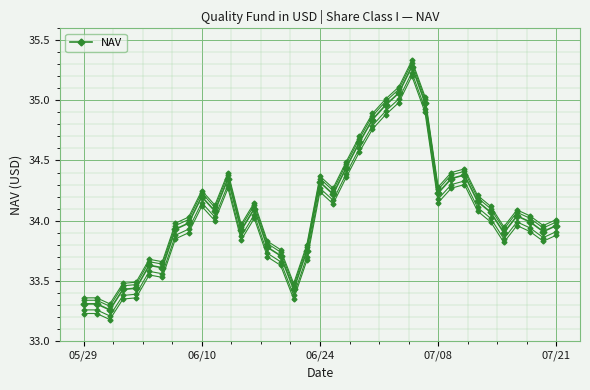

Is it true that the value at 32 is 58.3?

False